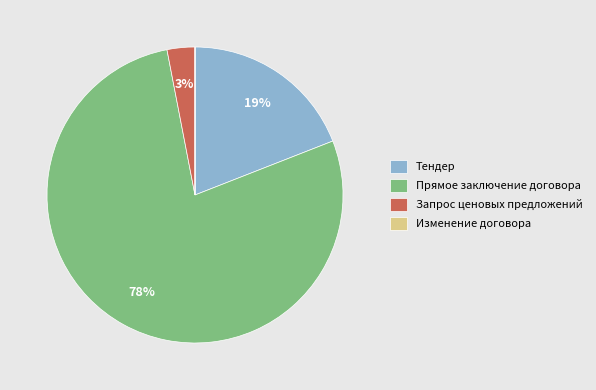

Does any single category account for the majority?

Yes